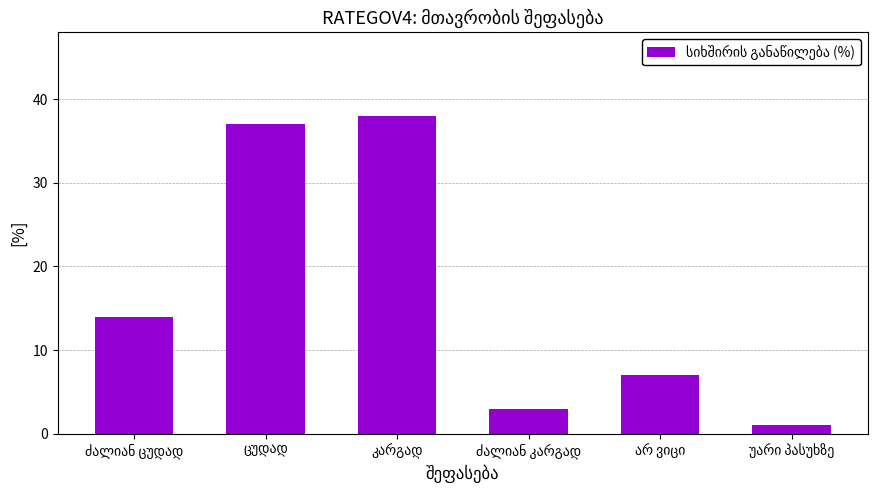

How many bars are there in total?

6